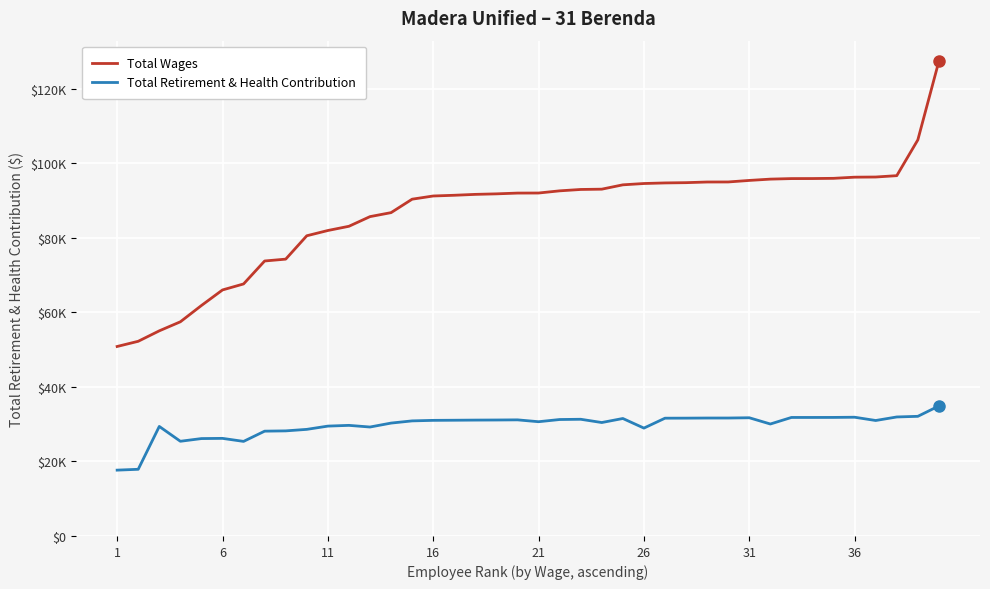

At which label does Total Wages first exceed 92008?

21